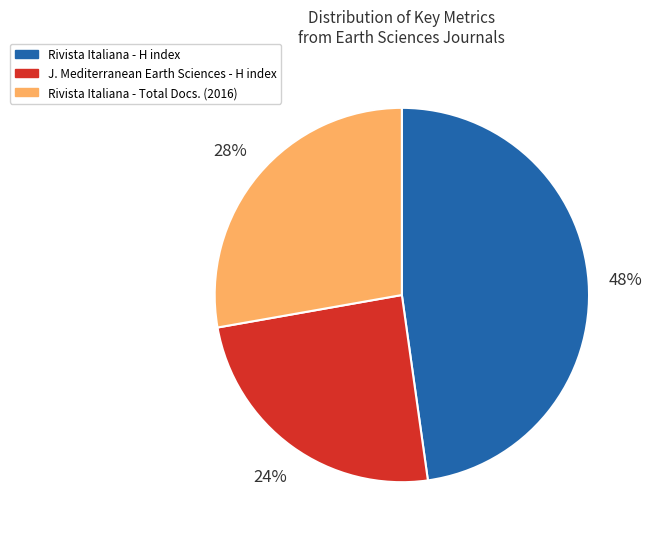

Does any single category account for the majority?

No